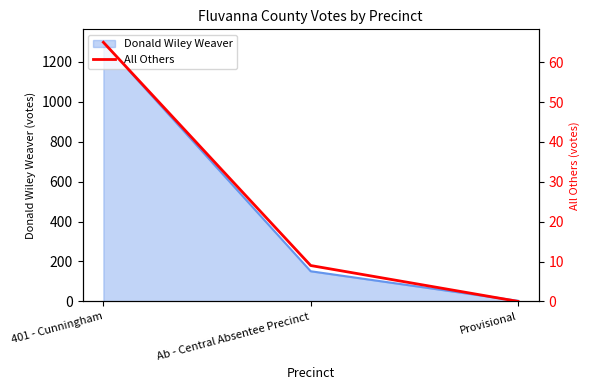

Where is the data nearest to the value 32?

Ab - Central Absentee Precinct